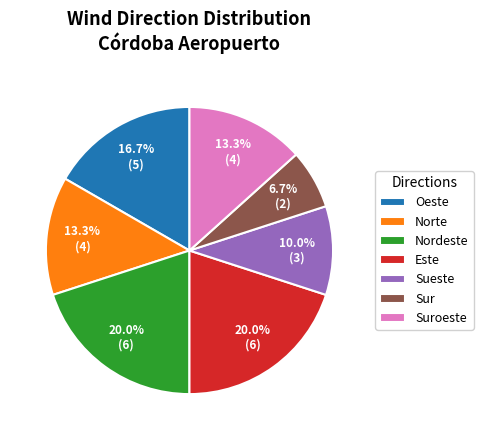

What is the smallest slice in the pie chart?

Sur